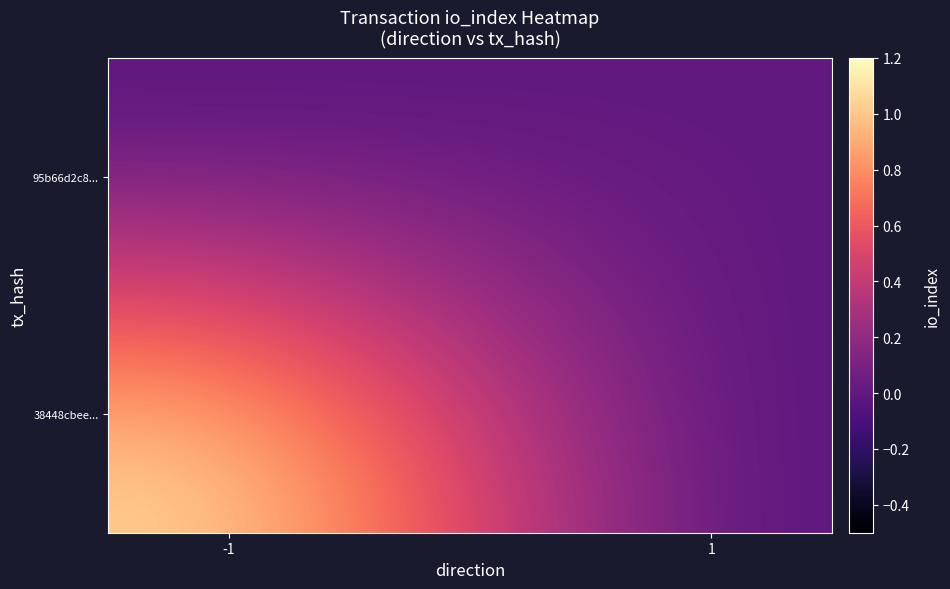

Reading left to right, extract all data points from this chart.

38448cbee4640afecbad41dc6f42536af8b6c9c: direction=-1	io_index=1
95b66d2c8d5f5577deec2c8fdf8d715b176dcba: direction=1	io_index=0